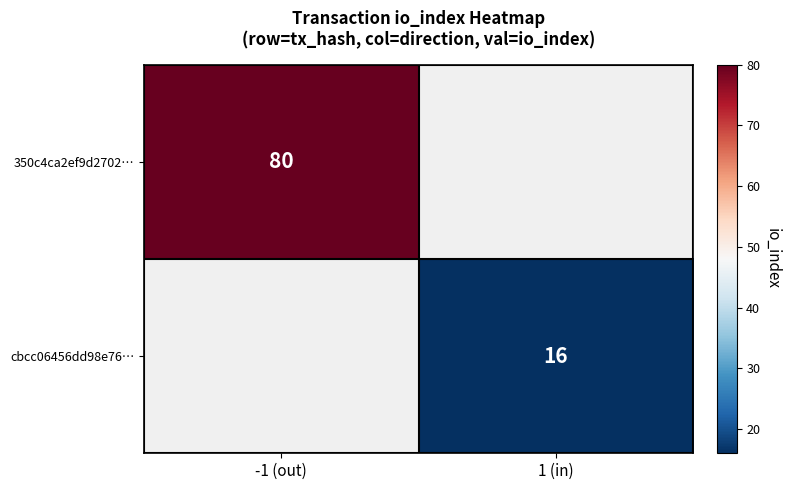

Is the value of cbcc06456dd98e76… at 1 (in) greater than the value of 350c4ca2ef9d2702… at -1 (out)?

No